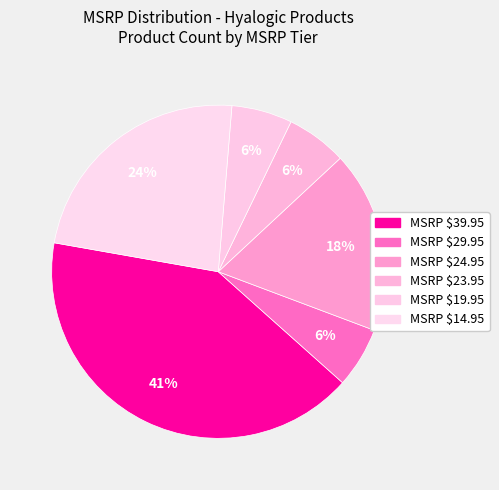

How many slices are in this pie chart?

6